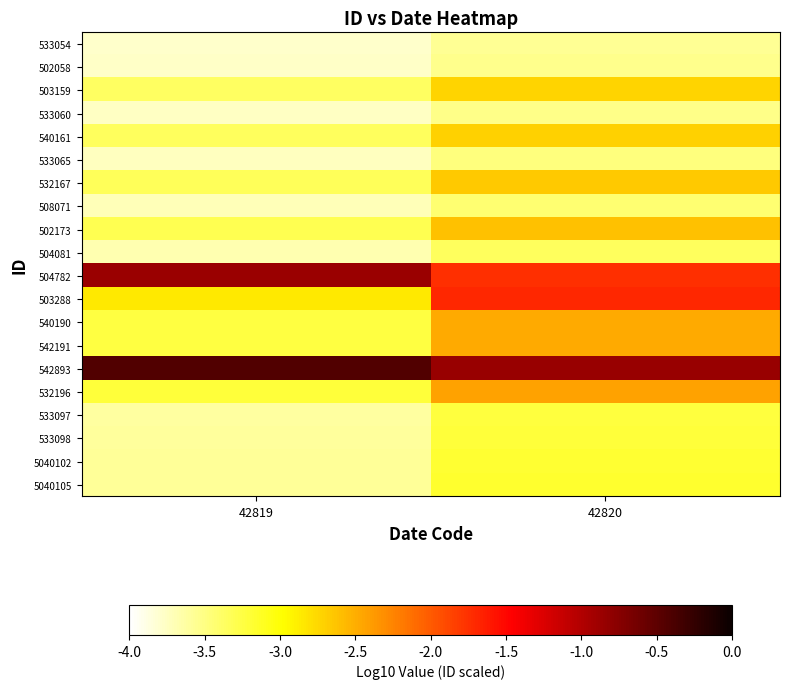

Reading right to left, what are all the values shown in this chart?

533054: 42820=-3.6	42819=-3.8
502058: 42820=-3.5	42819=-3.8
503159: 42820=-2.7	42819=-3.4
533060: 42820=-3.5	42819=-3.8
540161: 42820=-2.7	42819=-3.4
533065: 42820=-3.5	42819=-3.7
532167: 42820=-2.7	42819=-3.3
508071: 42820=-3.4	42819=-3.7
502173: 42820=-2.6	42819=-3.3
504081: 42820=-3.4	42819=-3.7
504782: 42820=-1.7	42819=-0.9
503288: 42820=-1.7	42819=-2.8
540190: 42820=-2.5	42819=-3.2
542191: 42820=-2.5	42819=-3.2
542893: 42820=-0.9	42819=-0.4
532196: 42820=-2.4	42819=-3.2
533097: 42820=-3.2	42819=-3.6
533098: 42820=-3.2	42819=-3.6
5040102: 42820=-3.2	42819=-3.6
5040105: 42820=-3.2	42819=-3.6